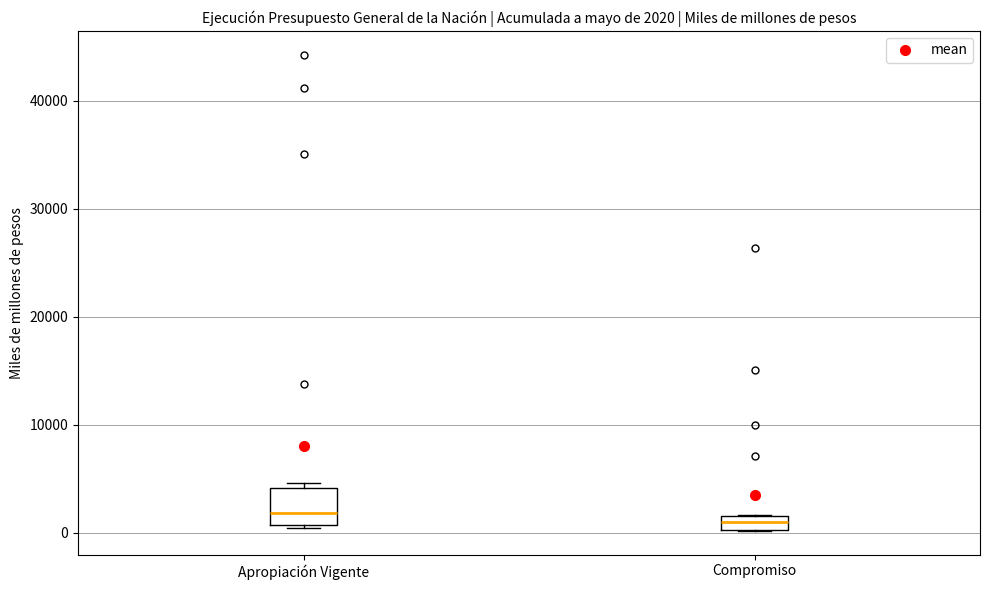

Which box is the tallest, from its lower edge to its upper edge?

Apropiación Vigente